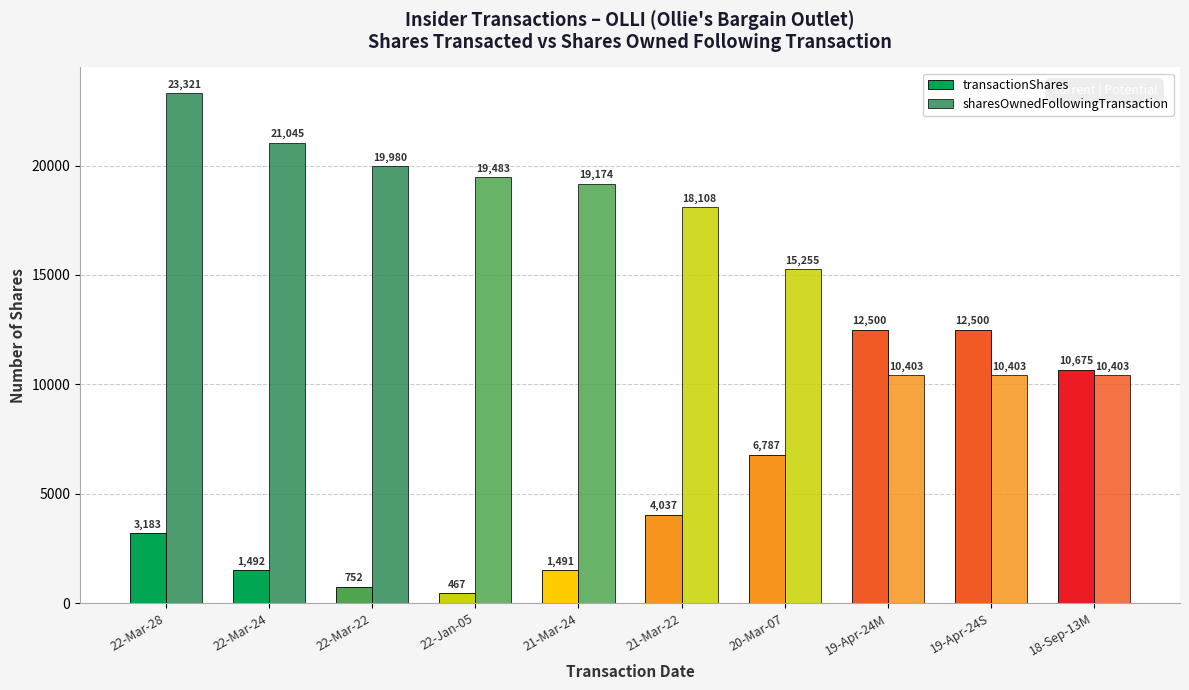

How many data points in transactionShares are less than 4037?

5